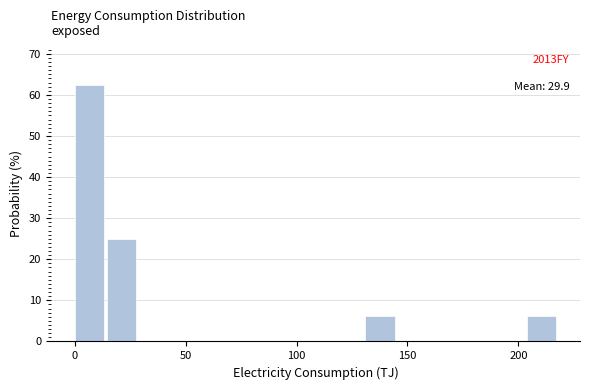

Around what value on the x-axis is the tallest bar? Give the approximate position of its centre, as read against the axis.

5